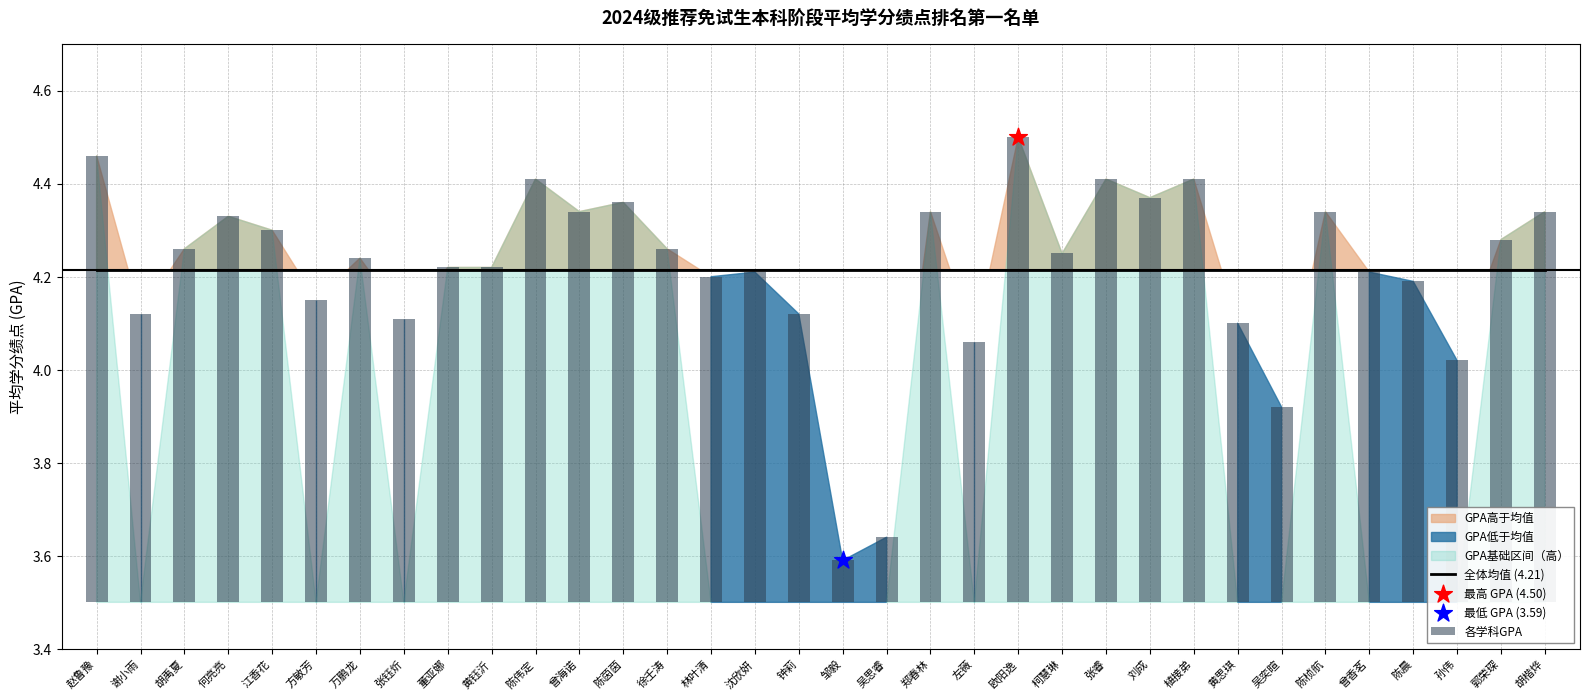

Which series has the largest total across all categories?

全体均值 (4.21)